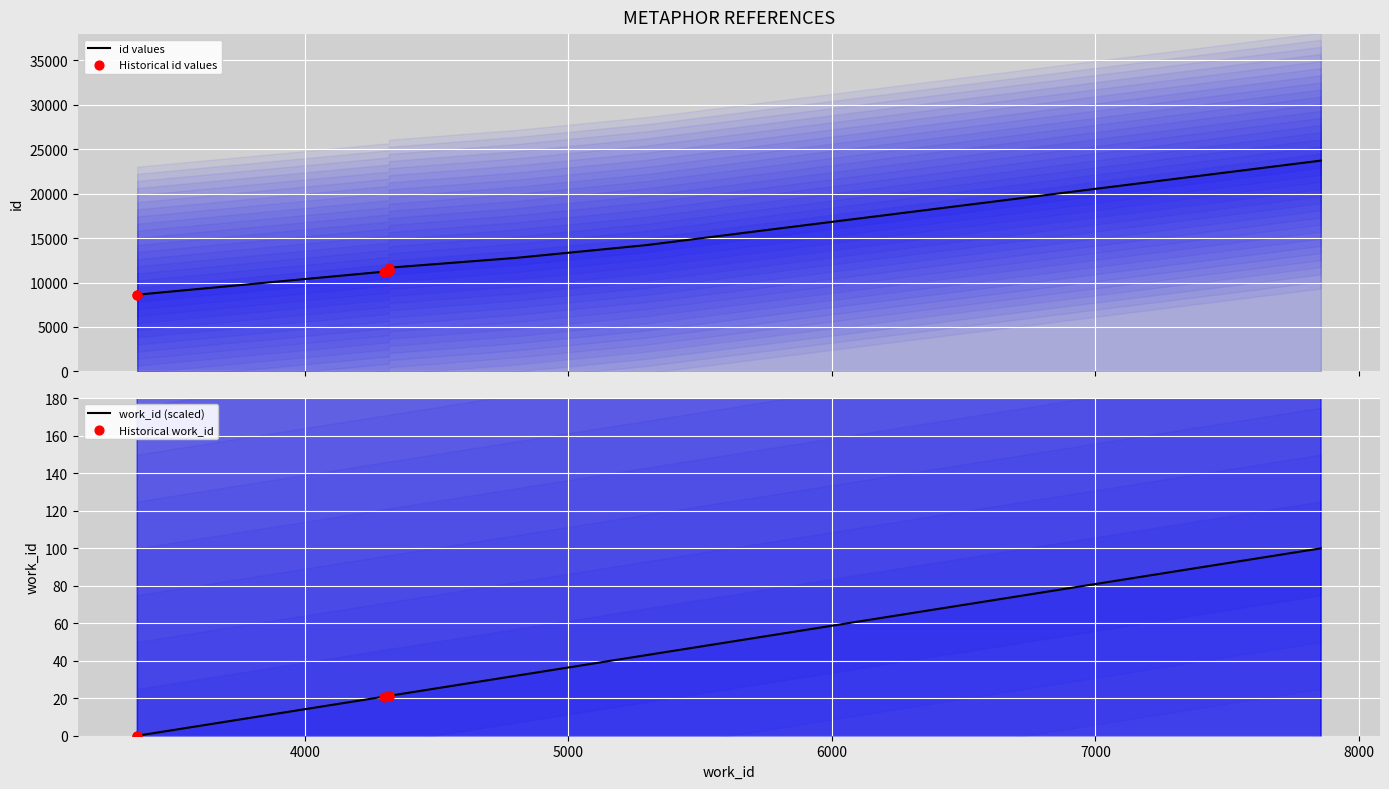

Between 4318 and 7856, which is larger?

7856